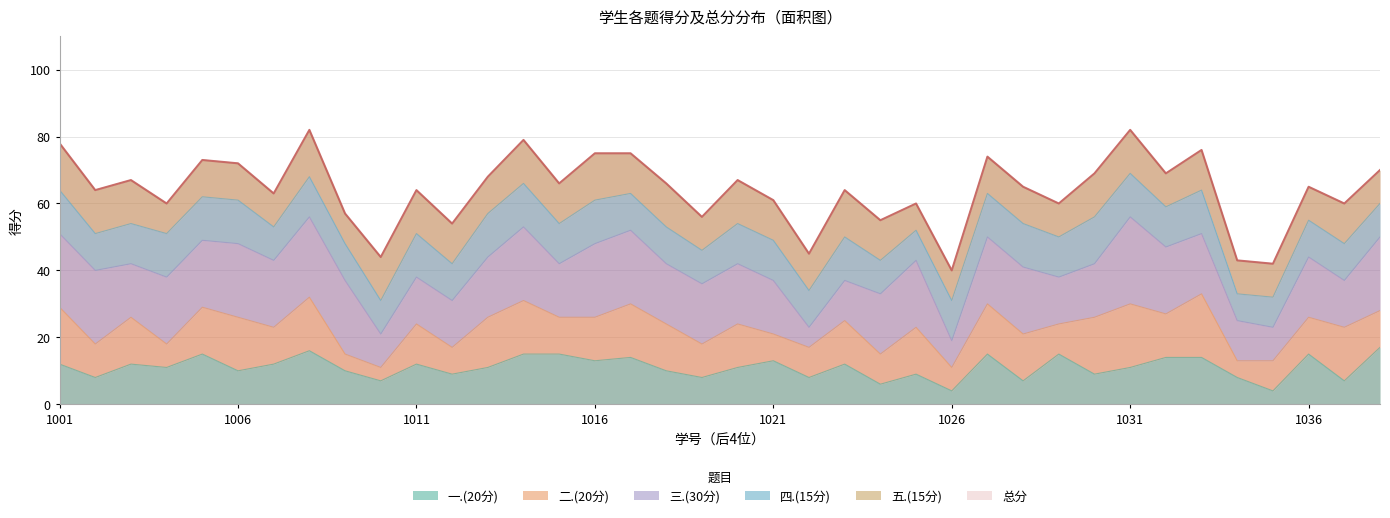

Which series has the widest spread of values?

总分